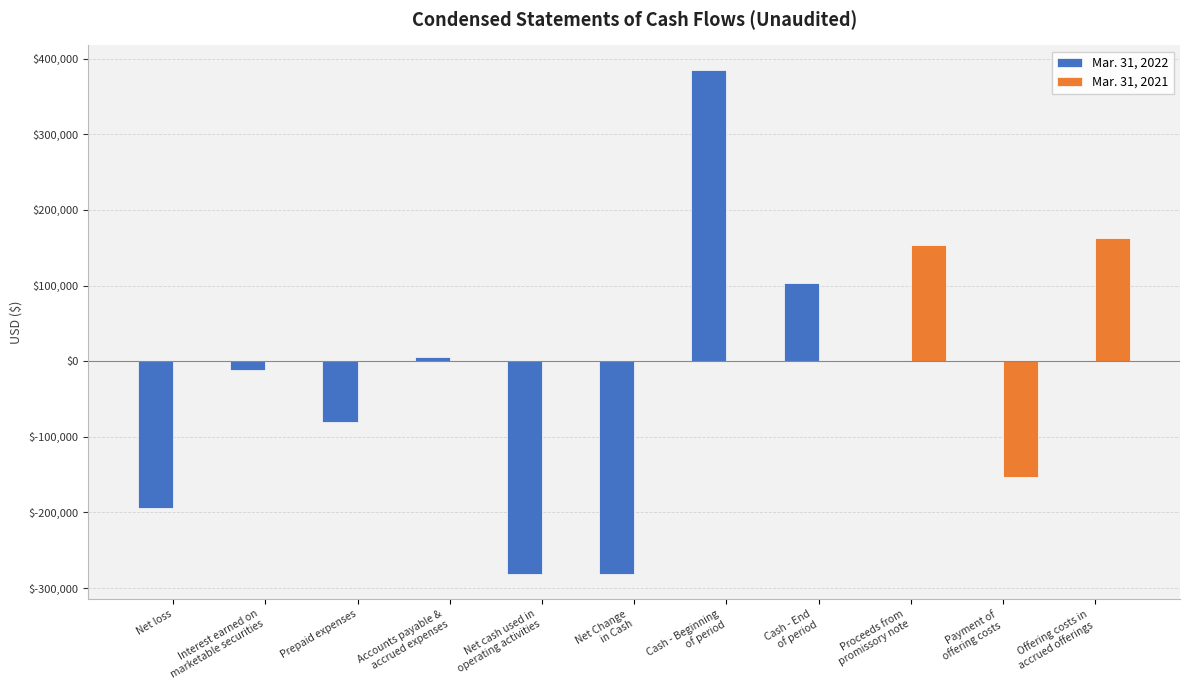

Reading left to right, what are all the values shown in this chart?

Mar. 31, 2022: -193922	-11697	-81079	5486	-281212	-281212	384505	103293	0	0	0
Mar. 31, 2021: 0	0	0	0	0	0	0	0	153319	-153319	163128